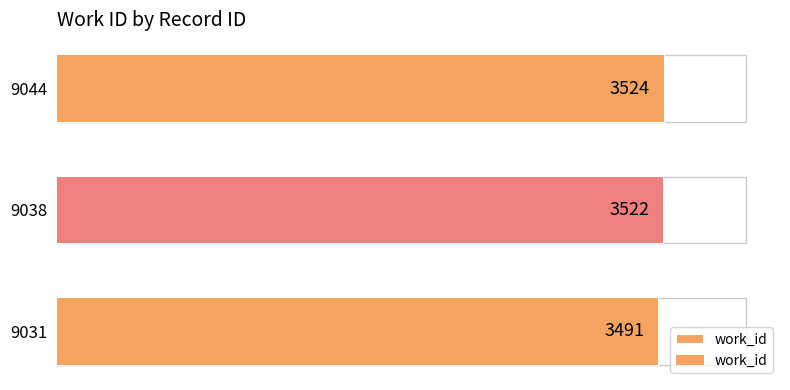

What is the sum of all values?

10537